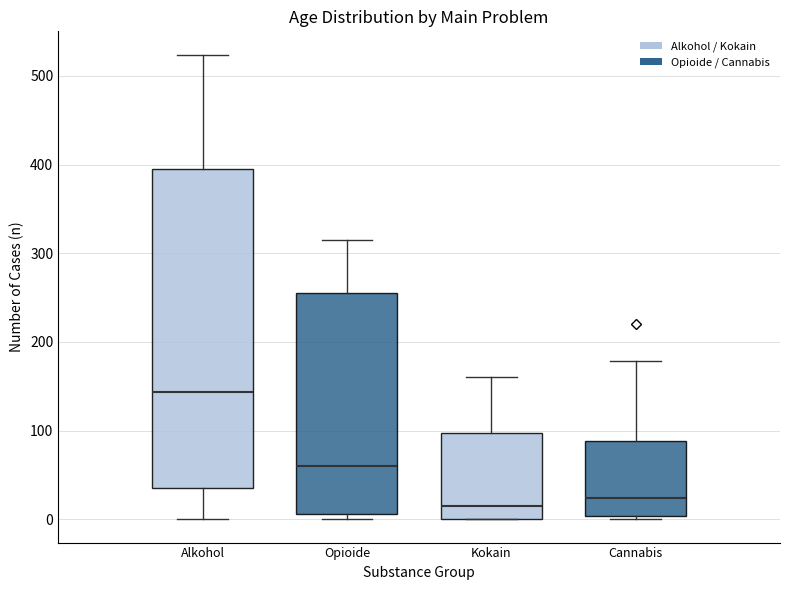

Reading left to right, read every box against the y-axis: the position of its median line, the range the box covers, and the ends of its whiskers. The values are not printed on the chart, so give them approximately, as read against the axis.

Alkohol: median 140, box 40 to 400, whiskers 0 to 520
Opioide: median 60, box 10 to 260, whiskers 0 to 320
Kokain: median 20, box 0 to 100, whiskers 0 to 160
Cannabis: median 20, box 0 to 90, whiskers 0 (just below the box's lower edge) to 180